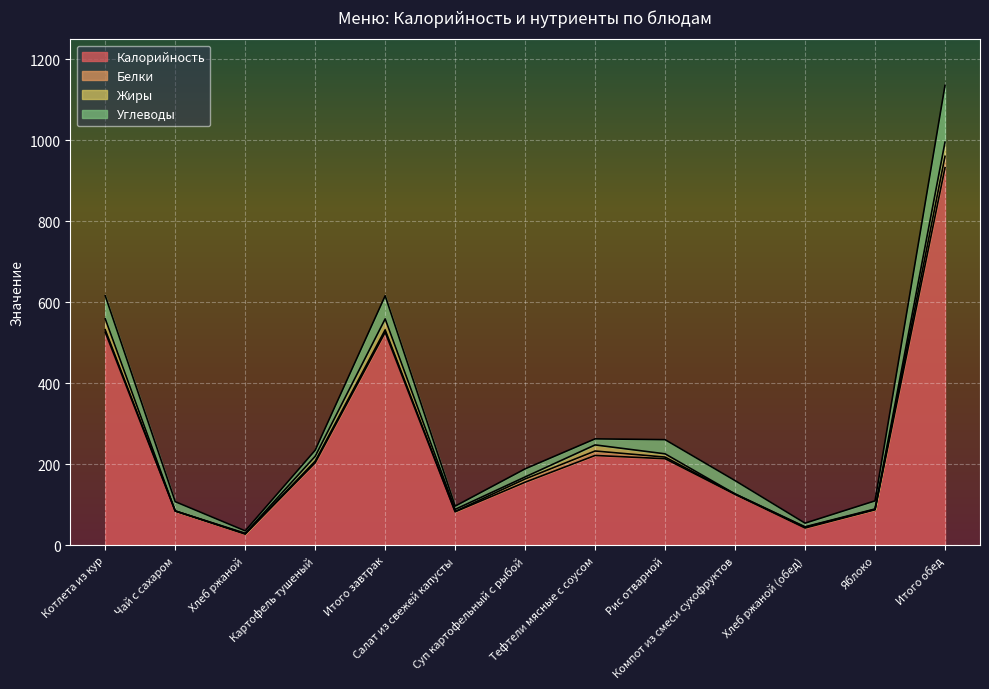

At which label is Углеводы closest to 73?

Котлета из кур